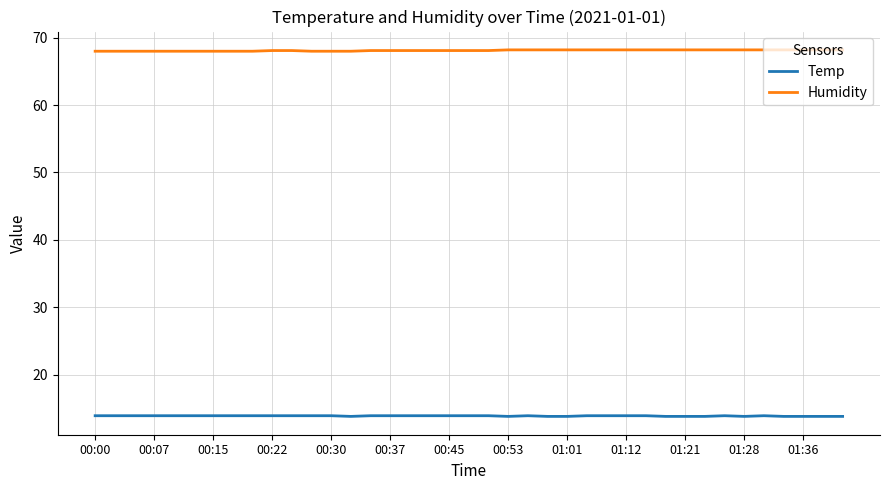

Which series has the largest total across all categories?

Humidity